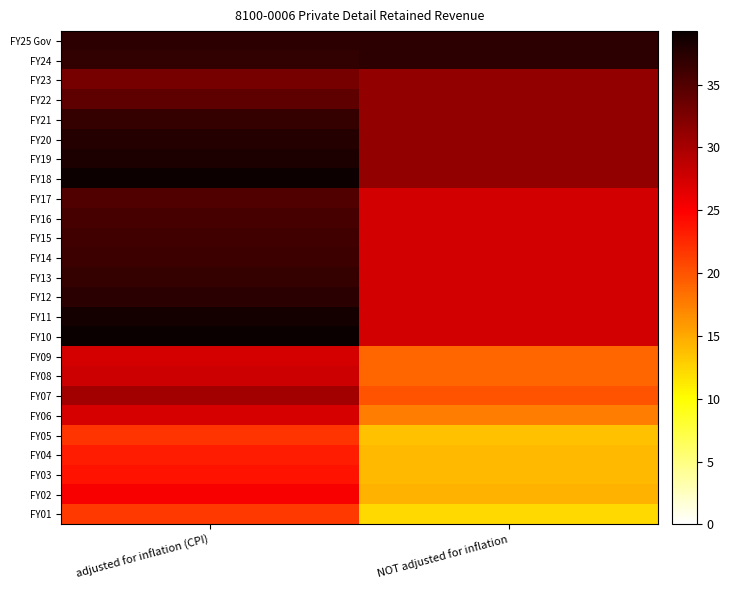

Reading left to right, transcribe all the data shown in this chart.

FY25 Gov: adjusted for inflation (CPI)=37.2	NOT adjusted for inflation=37.2
FY24: adjusted for inflation (CPI)=36.9	NOT adjusted for inflation=37.2
FY23: adjusted for inflation (CPI)=32.9	NOT adjusted for inflation=31.2
FY22: adjusted for inflation (CPI)=34.3	NOT adjusted for inflation=31.2
FY21: adjusted for inflation (CPI)=36.7	NOT adjusted for inflation=31.2
FY20: adjusted for inflation (CPI)=37.6	NOT adjusted for inflation=31.2
FY19: adjusted for inflation (CPI)=38.2	NOT adjusted for inflation=31.2
FY18: adjusted for inflation (CPI)=39.0	NOT adjusted for inflation=31.2
FY17: adjusted for inflation (CPI)=35.1	NOT adjusted for inflation=27.5
FY16: adjusted for inflation (CPI)=35.7	NOT adjusted for inflation=27.5
FY15: adjusted for inflation (CPI)=36.0	NOT adjusted for inflation=27.5
FY14: adjusted for inflation (CPI)=36.2	NOT adjusted for inflation=27.5
FY13: adjusted for inflation (CPI)=36.8	NOT adjusted for inflation=27.5
FY12: adjusted for inflation (CPI)=37.4	NOT adjusted for inflation=27.5
FY11: adjusted for inflation (CPI)=38.5	NOT adjusted for inflation=27.5
FY10: adjusted for inflation (CPI)=39.3	NOT adjusted for inflation=27.5
FY09: adjusted for inflation (CPI)=27.4	NOT adjusted for inflation=19.0
FY08: adjusted for inflation (CPI)=27.8	NOT adjusted for inflation=19.0
FY07: adjusted for inflation (CPI)=30.3	NOT adjusted for inflation=20.0
FY06: adjusted for inflation (CPI)=27.2	NOT adjusted for inflation=17.5
FY05: adjusted for inflation (CPI)=21.8	NOT adjusted for inflation=13.5
FY04: adjusted for inflation (CPI)=23.3	NOT adjusted for inflation=14.0
FY03: adjusted for inflation (CPI)=23.8	NOT adjusted for inflation=14.0
FY02: adjusted for inflation (CPI)=25.2	NOT adjusted for inflation=14.5
FY01: adjusted for inflation (CPI)=21.5	NOT adjusted for inflation=12.2